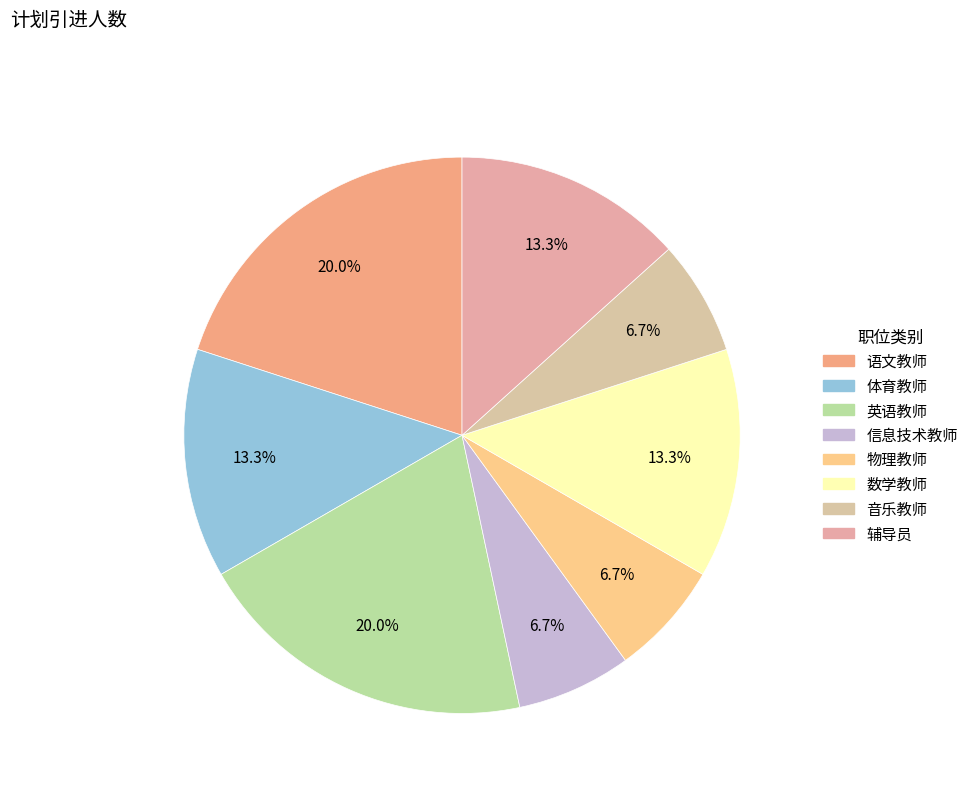

Which category has the smallest portion of the pie?

信息技术教师